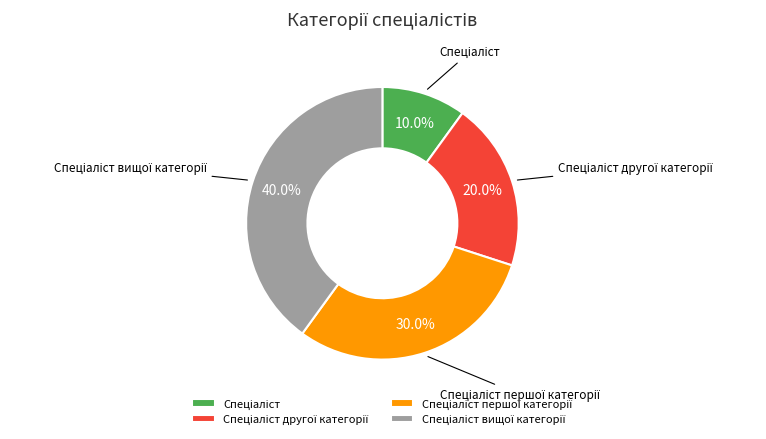

Is there a majority slice in this chart?

No